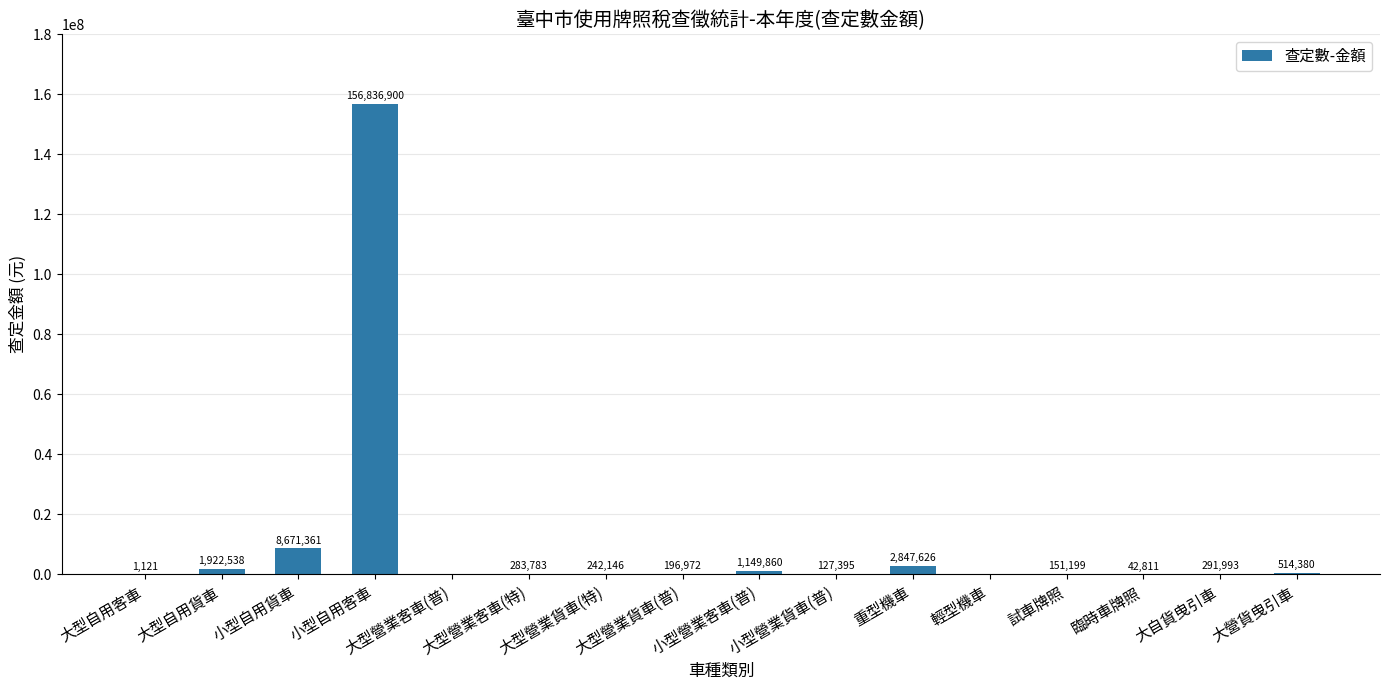

Which label corresponds to the largest value in the chart?

小型自用客車